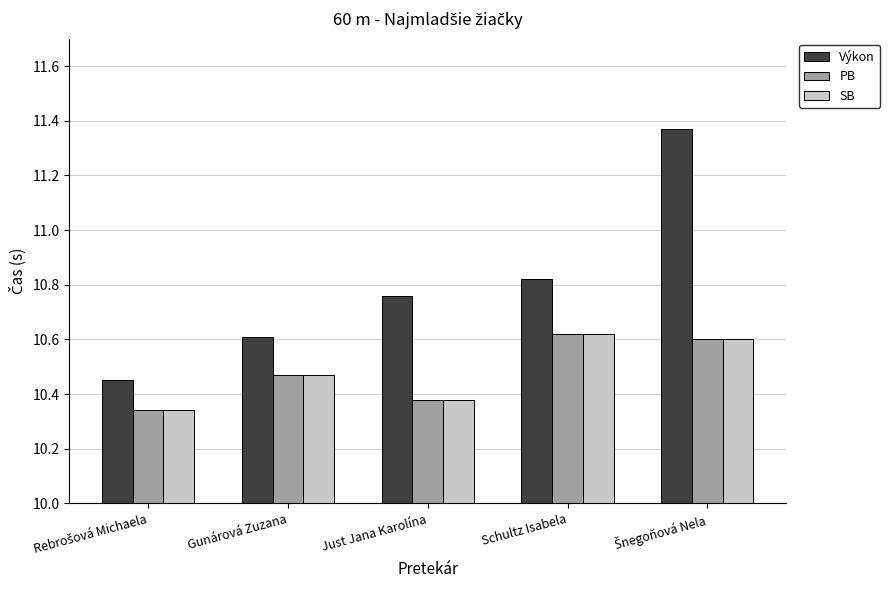

Is it true that SB equals 5.7 at Gunárová Zuzana?

False